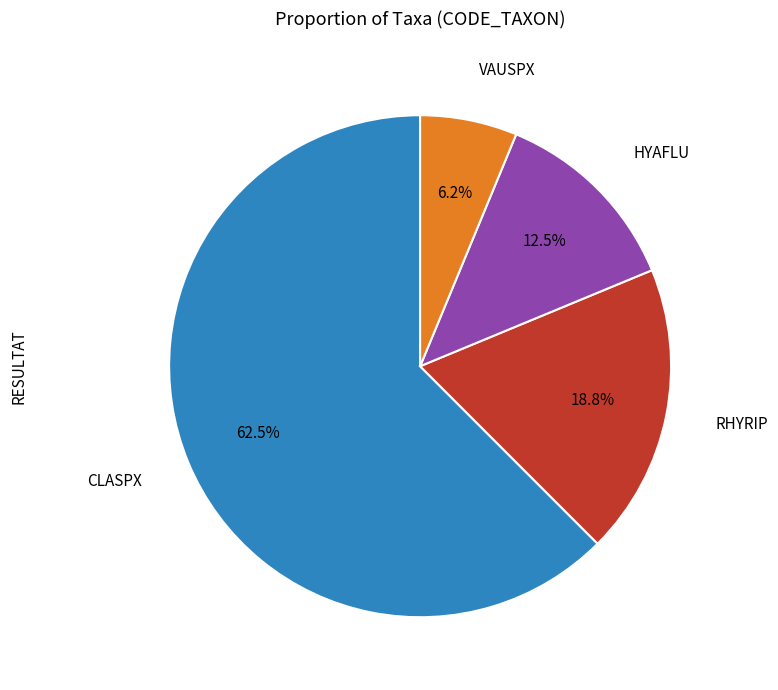

How many segments does this pie chart have?

4